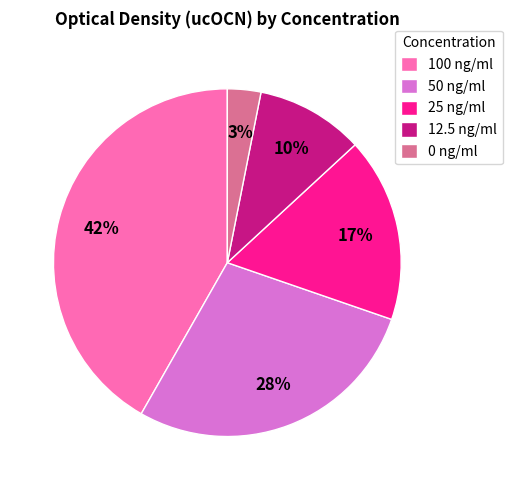

Is it true that 25 ng/ml is 17% of the pie?

True